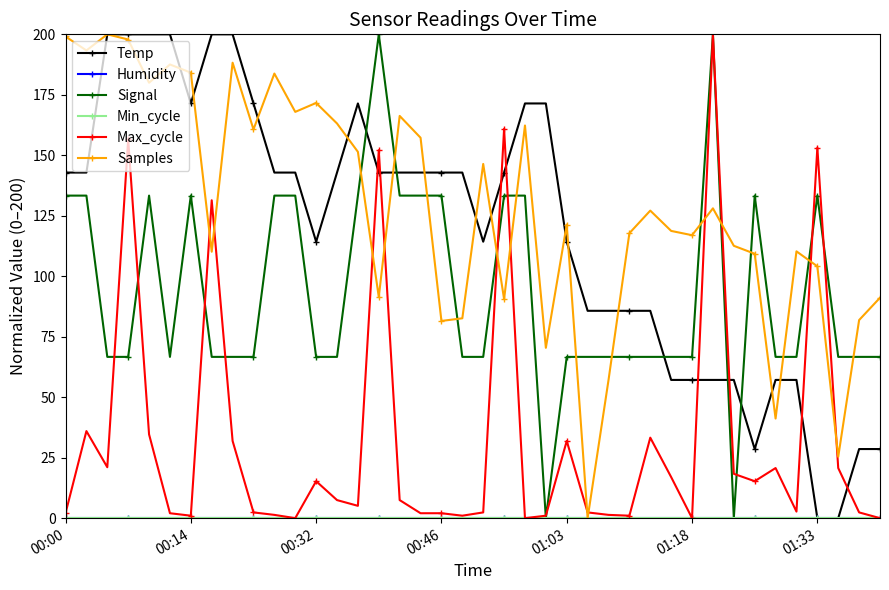

What is the average value of the Max_cycle series?

32.4